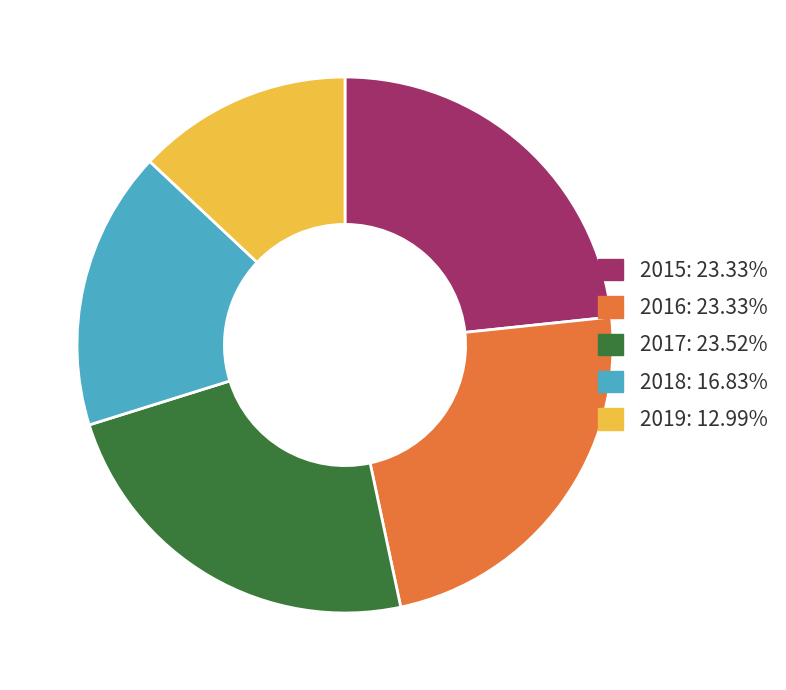

Which slice is the smallest?

2019